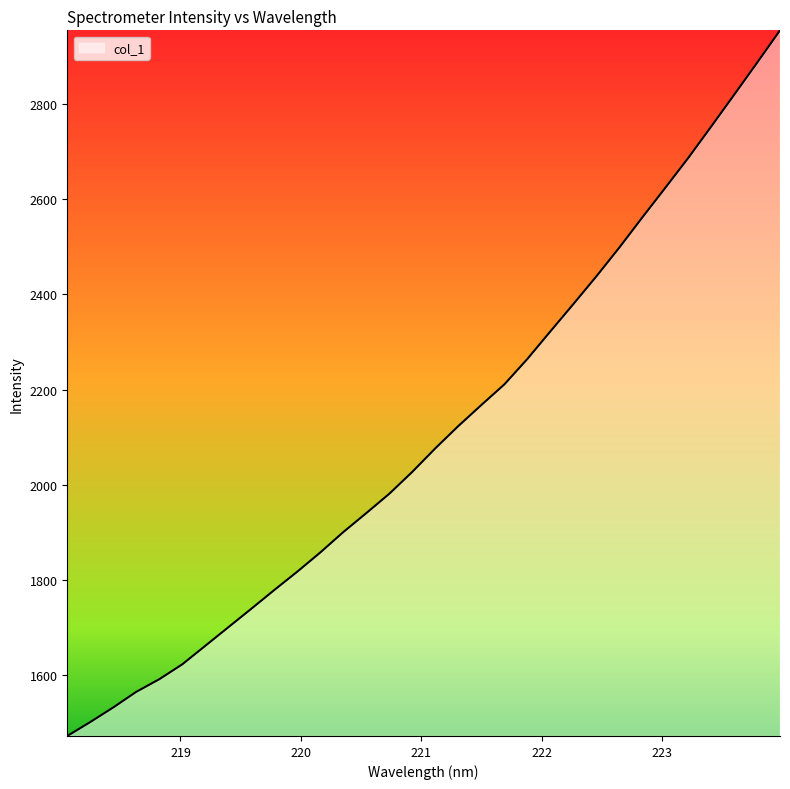

What is the greatest value displayed?

2954.5